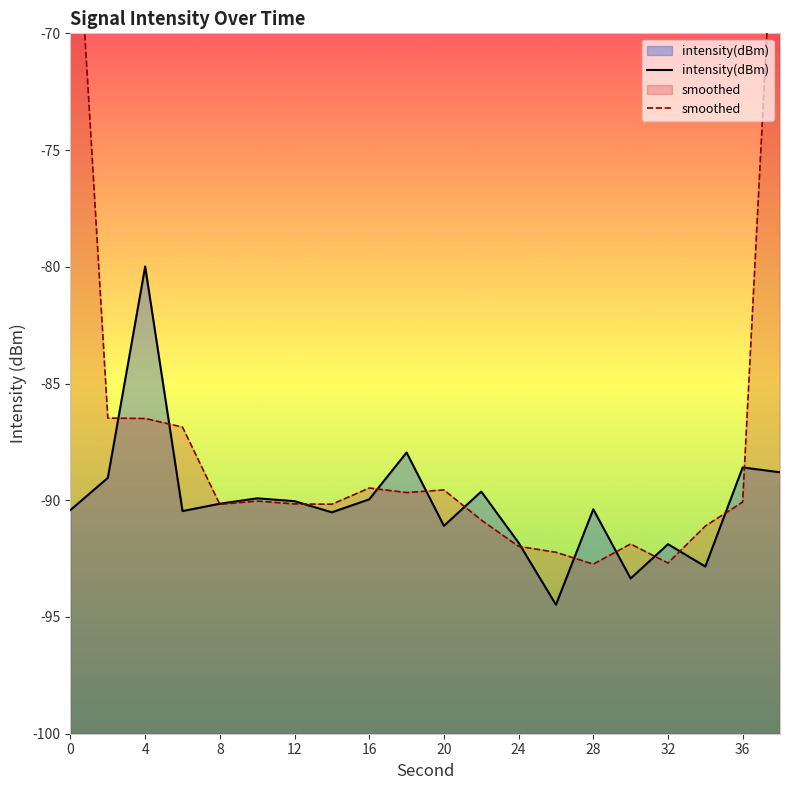

What is the average value?

-90.1